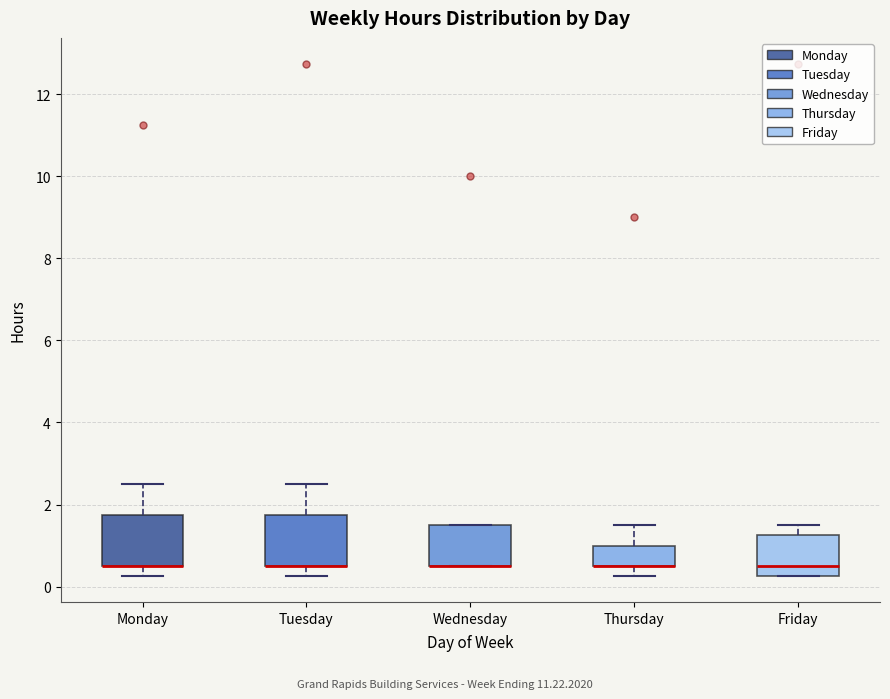

Where does the lower whisker of the box for Thursday end on the y-axis? The values are not printed on the chart, so give them approximately, as read against the axis.

0.2